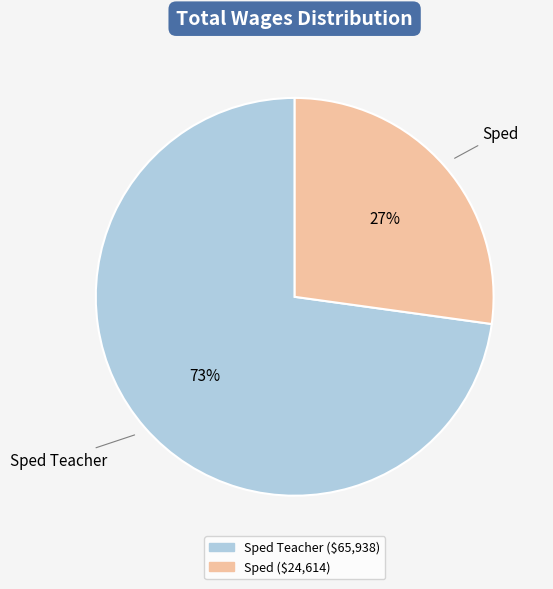

How many slices are in this pie chart?

2